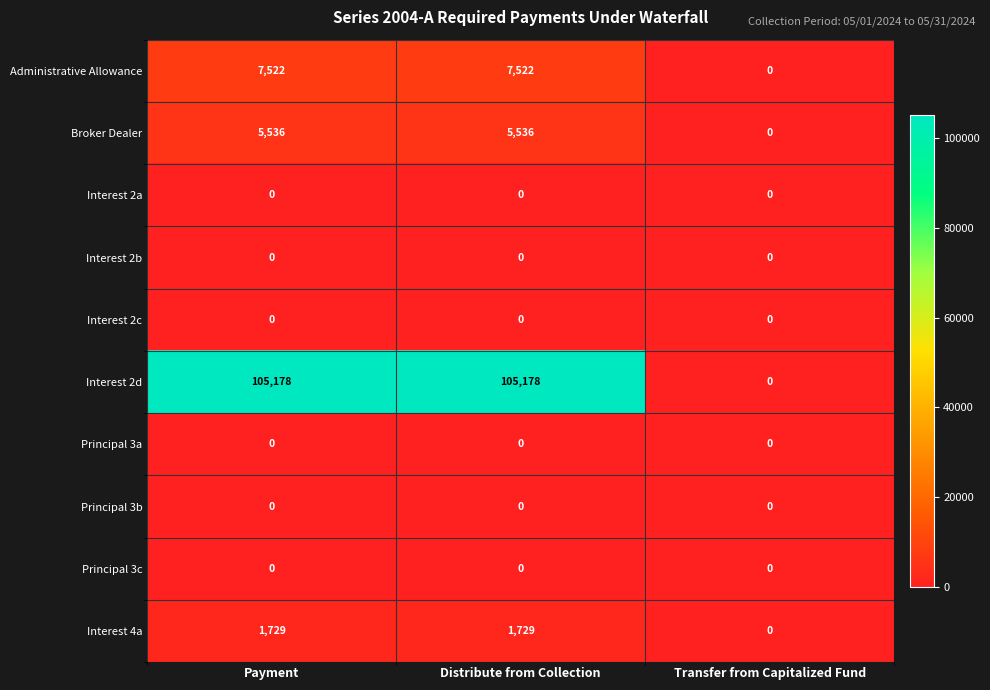

Which series has the widest spread of values?

Interest 2d